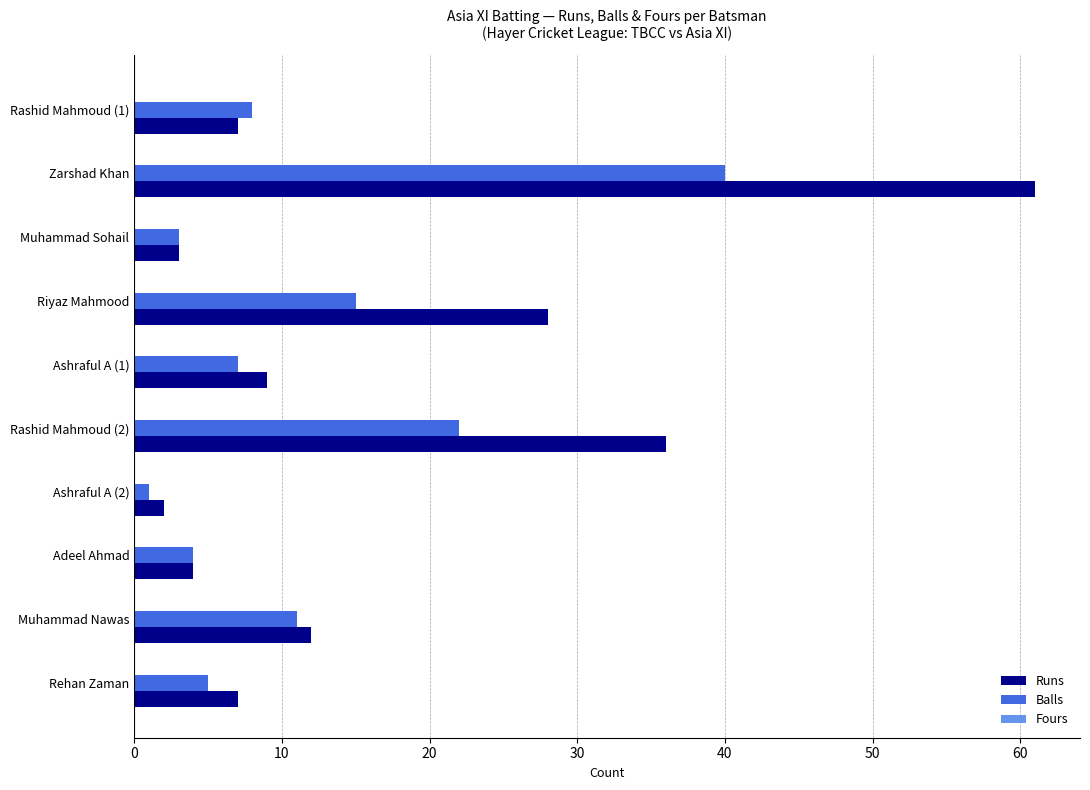

At which label is Runs closest to 31?

Riyaz Mahmood